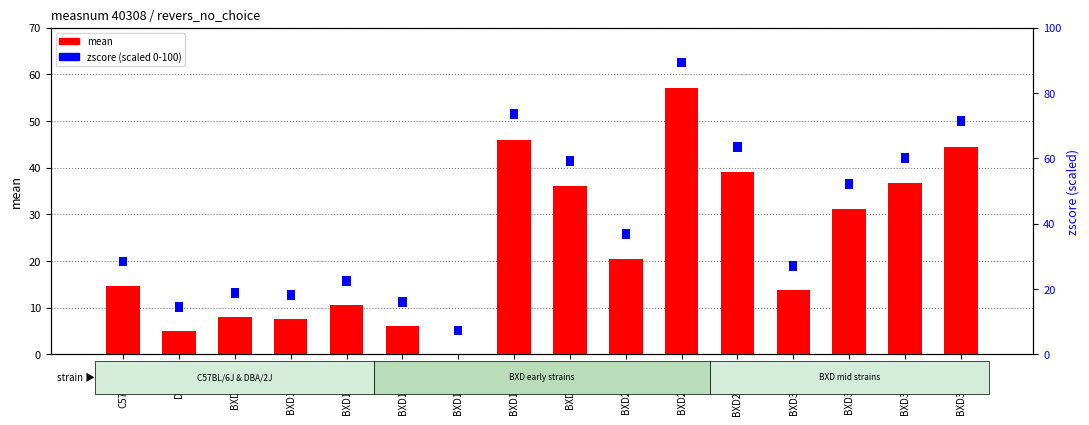

At which category does the chart reach its peak across all series?

BXD25/TyJ